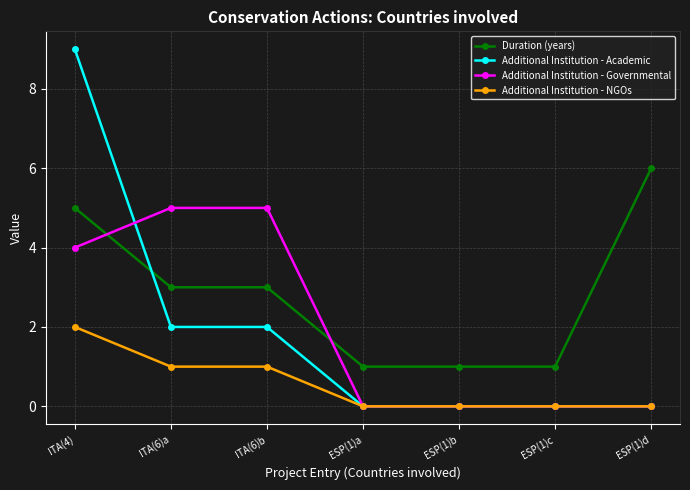

True or false: Additional Institution - NGOs and Duration (years) intersect in this chart.

False